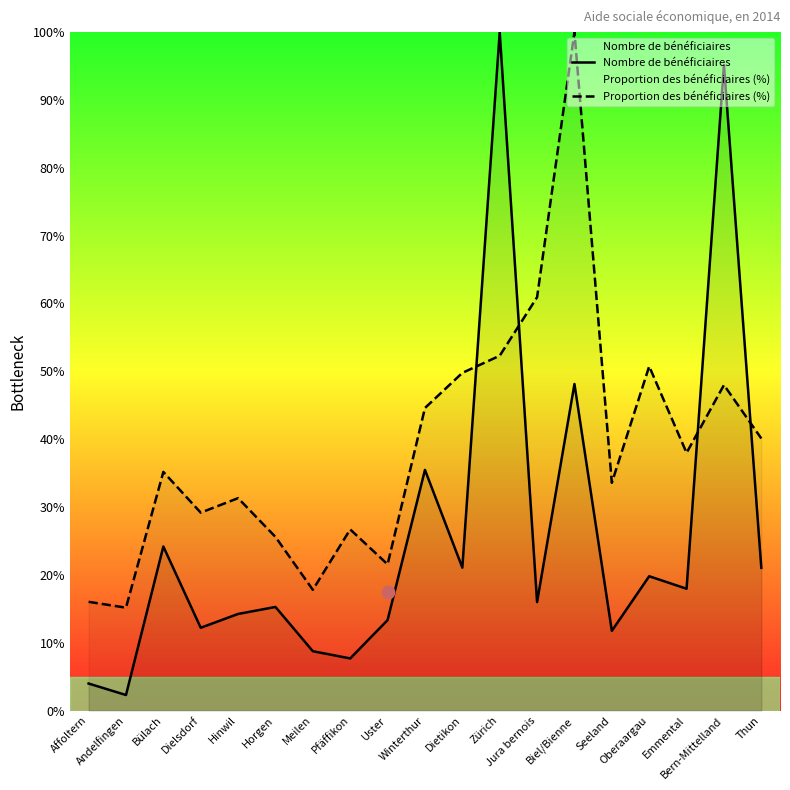

Which series contains the highest Y value?

Nombre de bénéficiaires